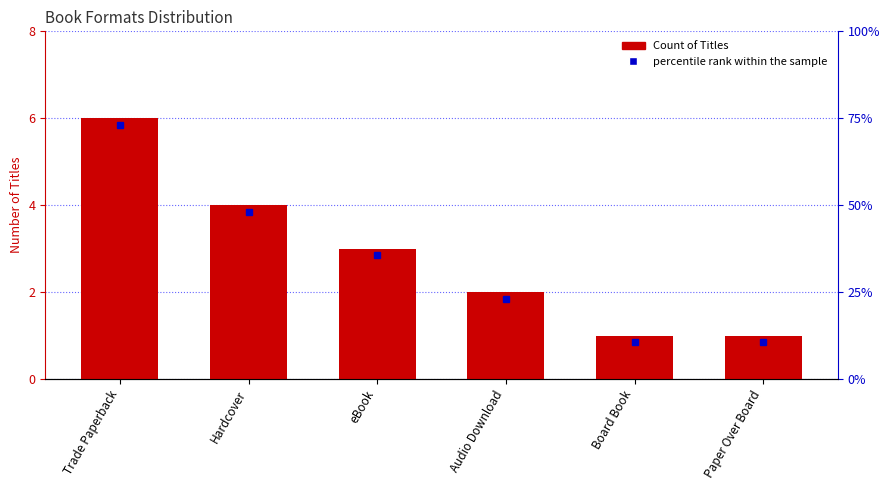

Does the chart contain stacked bars?

No